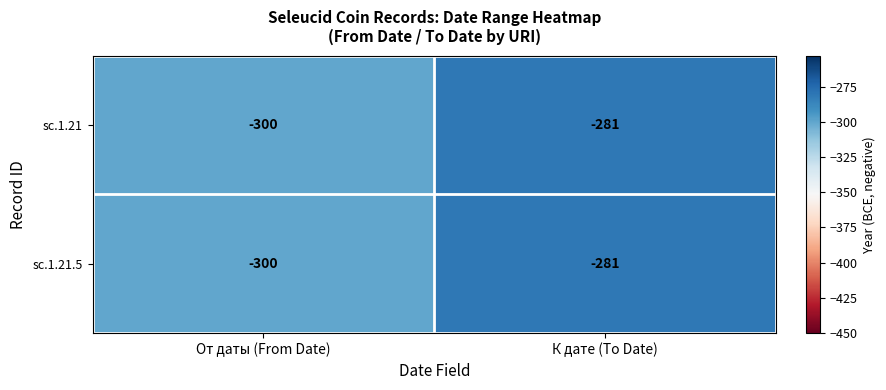

What is the minimum value for sc.1.21.5?

-300